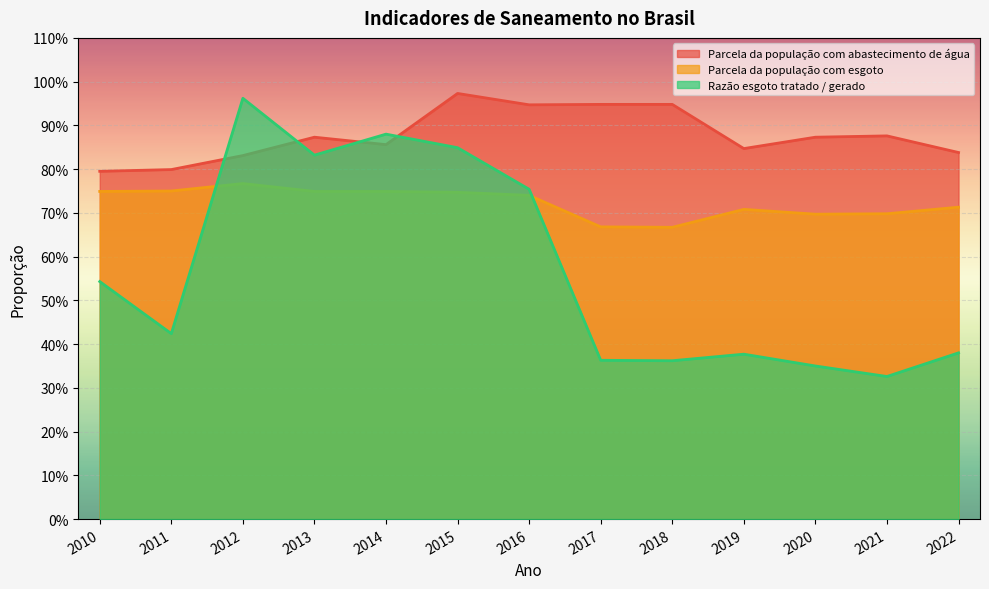

Which series changed the most between 2011 and 2012?

Razão esgoto tratado / gerado